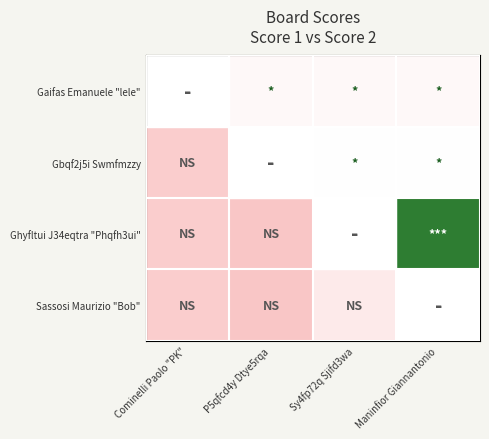

List the series in order of their overall mean, highest first.

Gaifas Emanuele "lele", Gbqf2j5i Swmfmzzy, Ghyfltui J34eqtra "Phqfh3ui", Sassosi Maurizio "Bob"